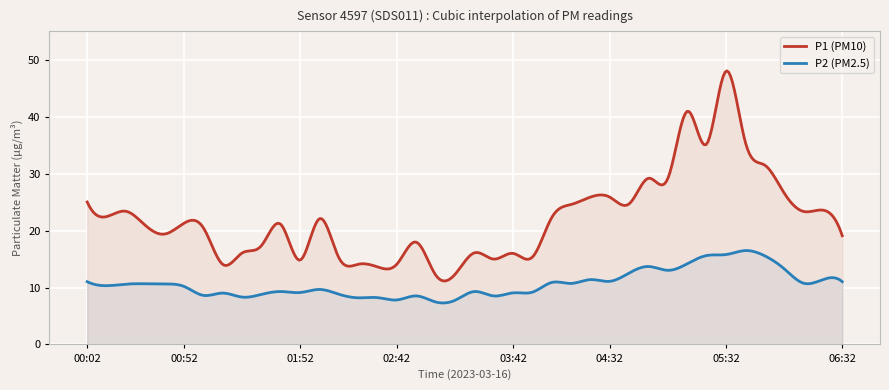

Which category has the lowest value in the P1 series?

03:02